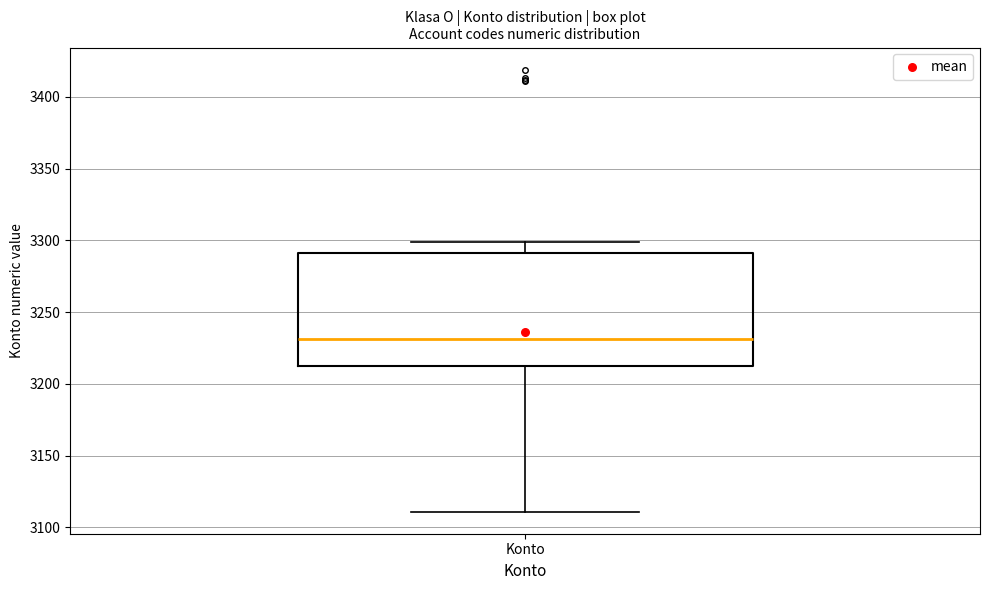

Read this box plot against the y-axis: the position of the median line, the range covered by the box, and the ends of both whiskers. The values are not printed on the chart, so give them approximately, as read against the axis.

median 3230, box 3215 to 3290, whiskers 3110 to 3300